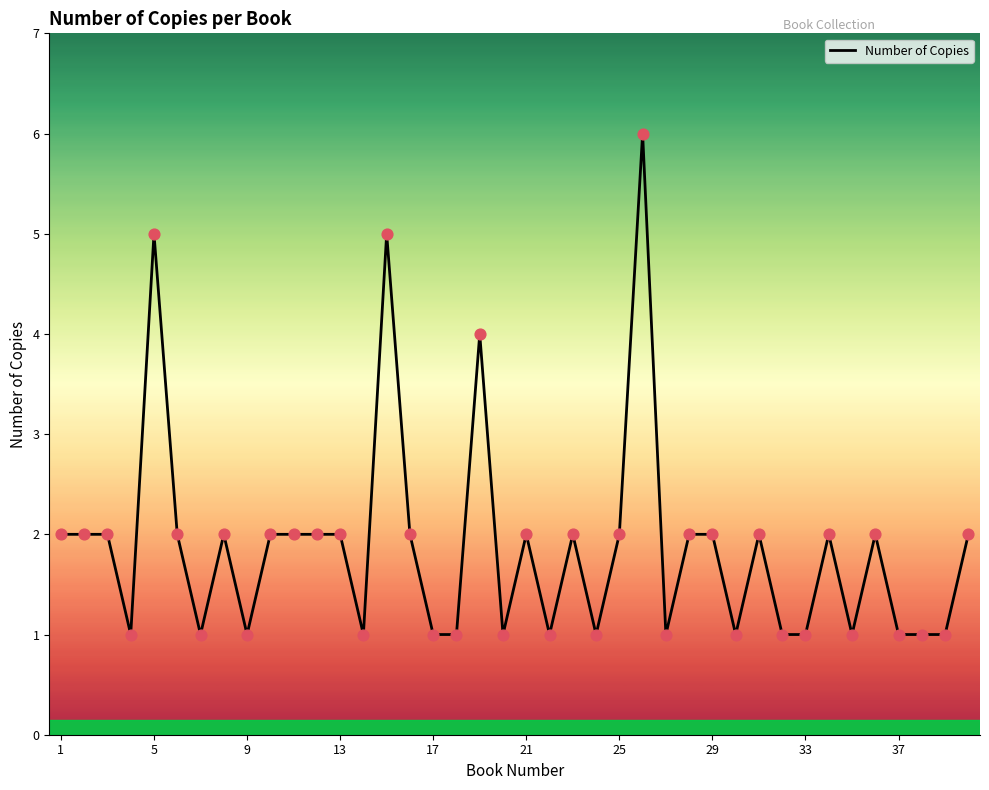

What is the difference between the maximum and minimum values?

5